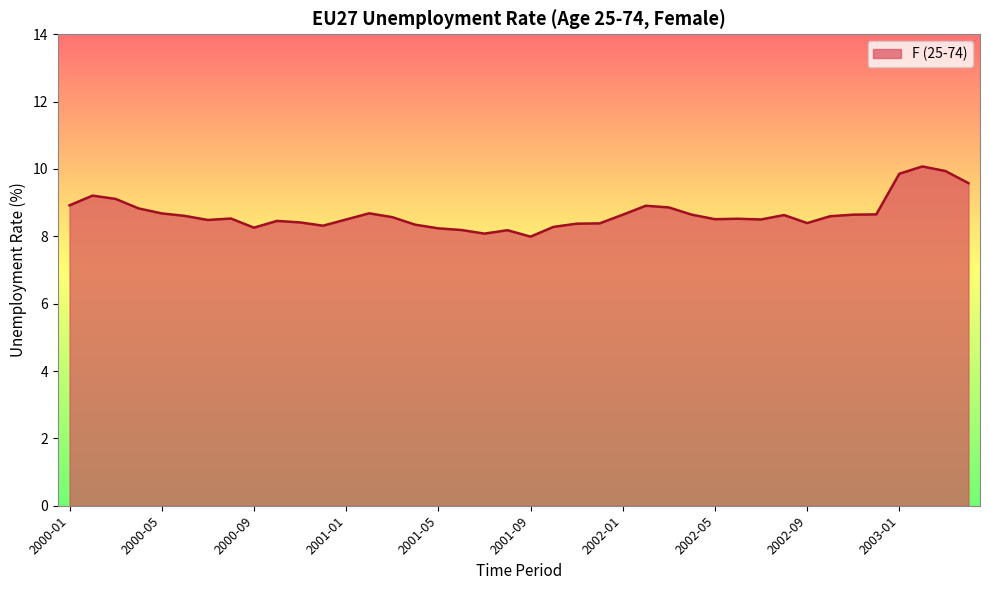

True or false: there are more than 2 points higher than both neighbors.

True